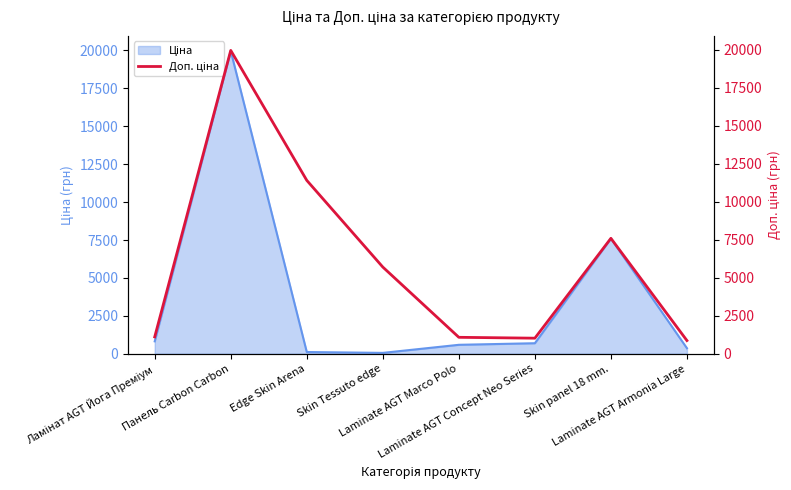

Reading left to right, what are all the values shown in this chart?

Ламінат AGT Йога Преміум=1109.2	Панель Carbon Carbon=19964.2	Edge Skin Arena=11410.0	Skin Tessuto edge=5705.0	Laminate AGT Marco Polo=1081.7	Laminate AGT Concept Neo Series=1024.6	Skin panel 18 mm.=7596.5	Laminate AGT Armonia Large=868.0